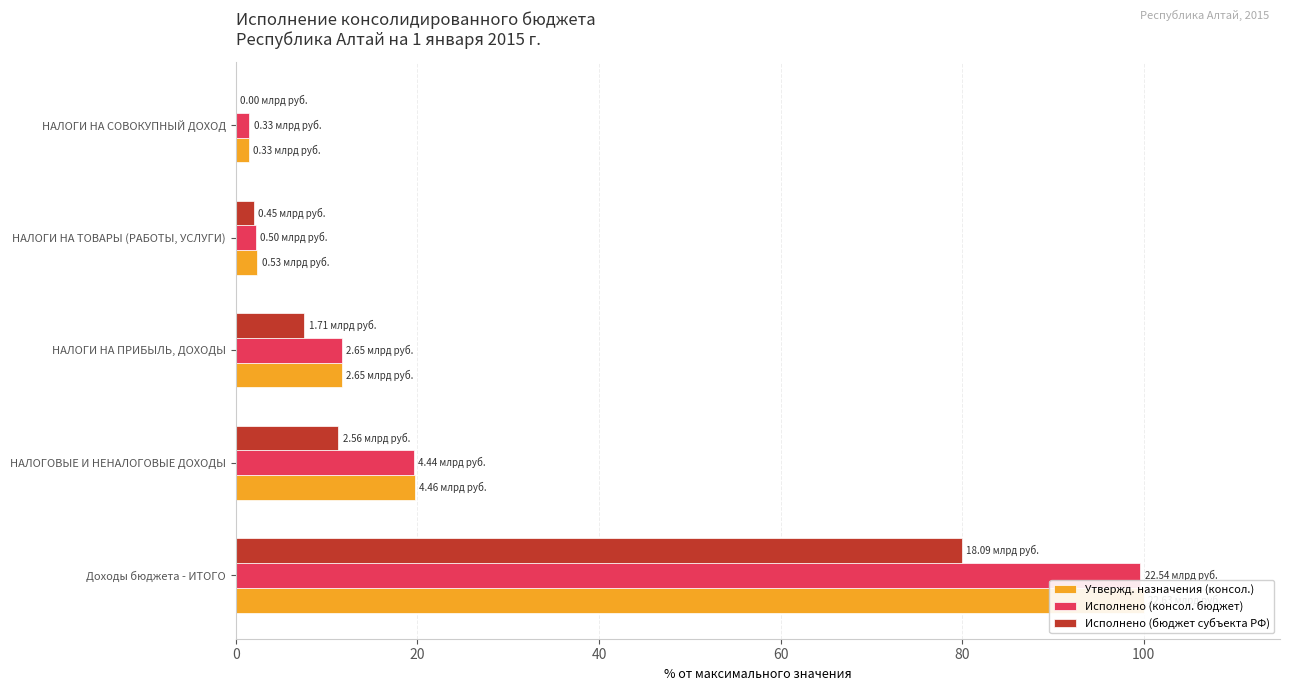

True or false: Исполнено (консол. бюджет) has a value of 99.6 at Доходы бюджета - ИТОГО.

True